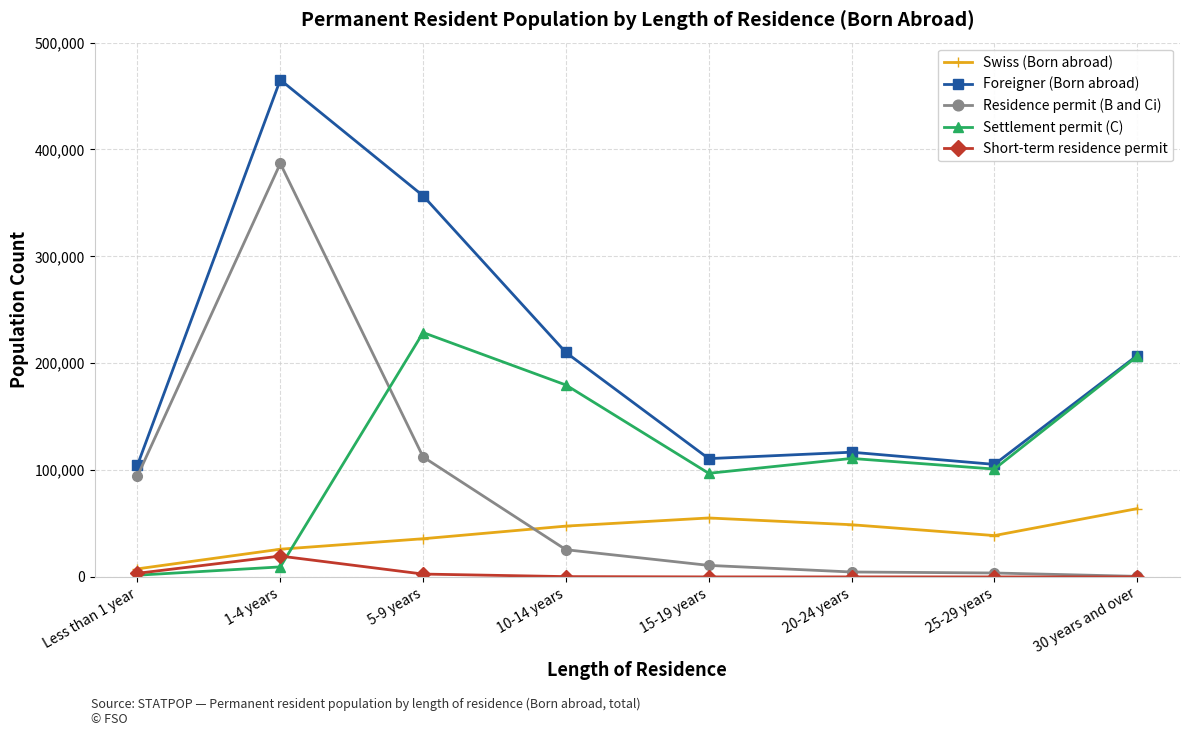

What is the maximum value shown in the chart?

465191